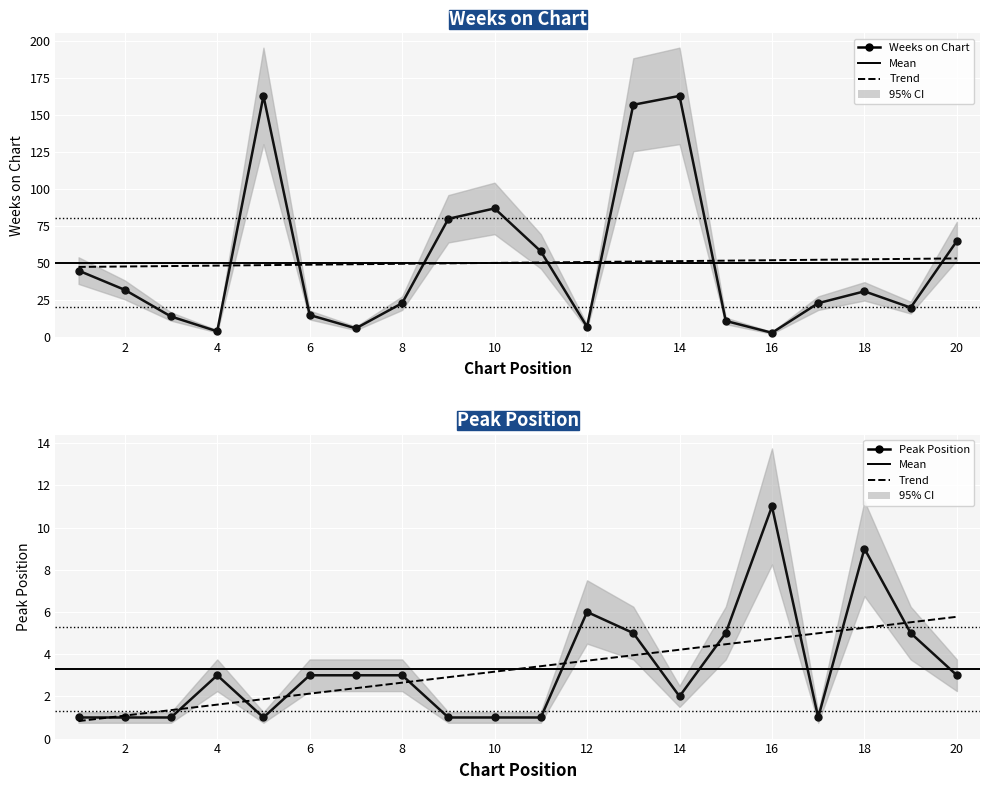

At which label does Peak Position first exceed 3?

12